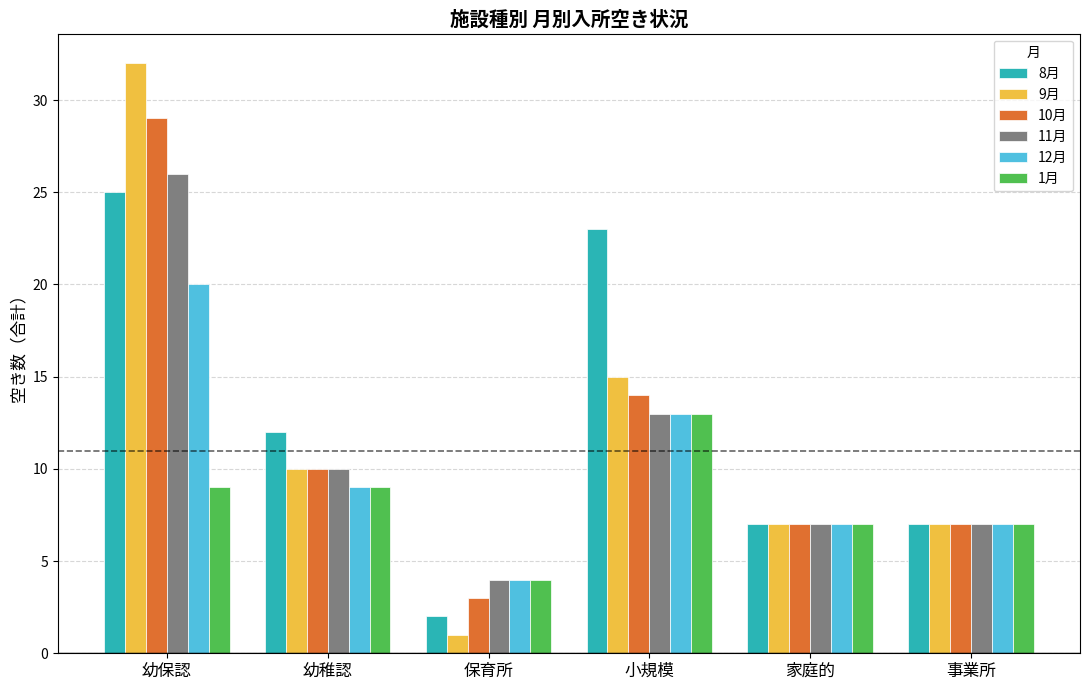

What is the value of the 12月 bar at the 1st from the left?

20